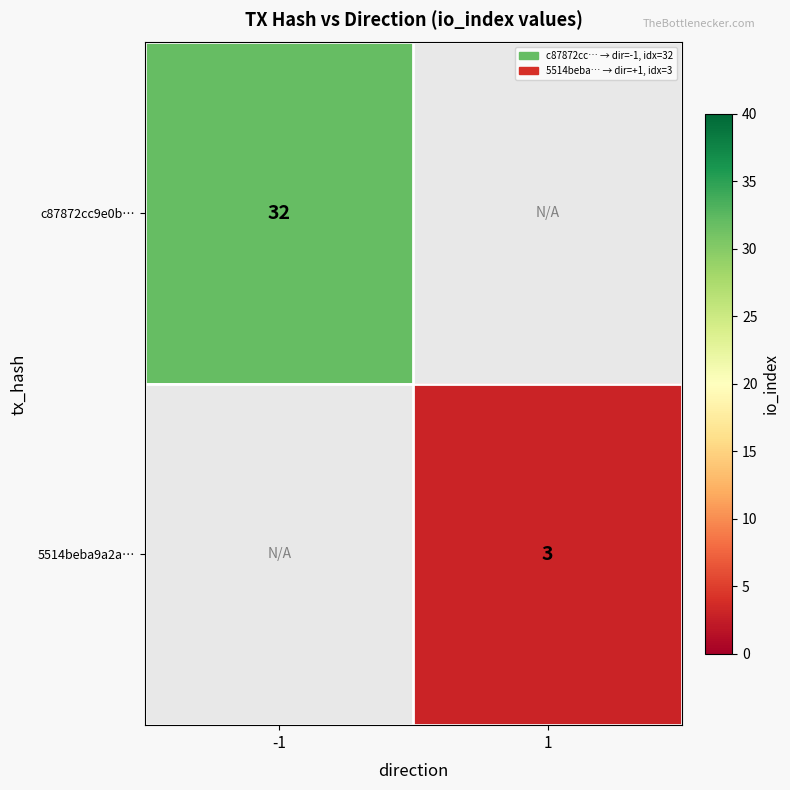

Is it true that c87872cc9e0b… equals 32 at -1?

True